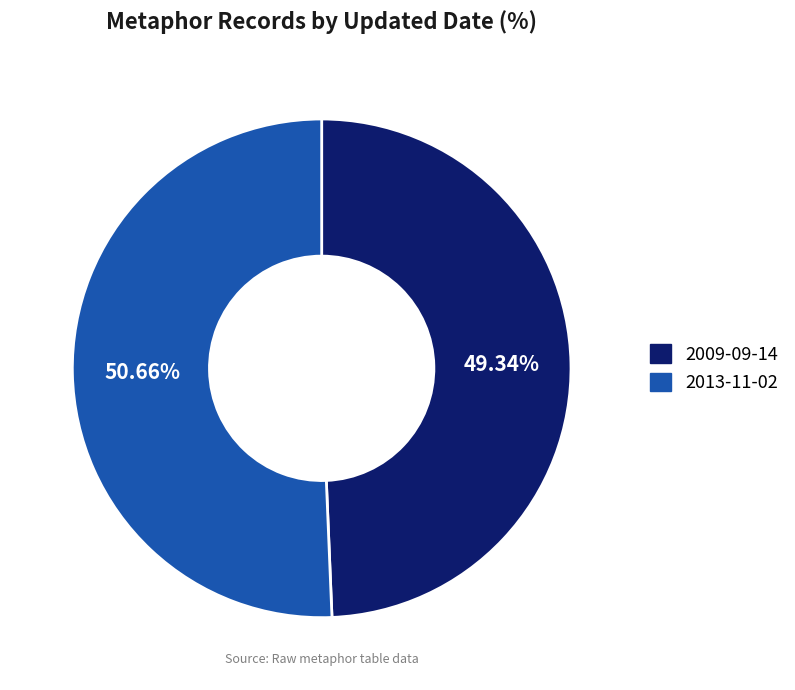

What percentage do 2009-09-14 and 2013-11-02 together represent?

100.0%